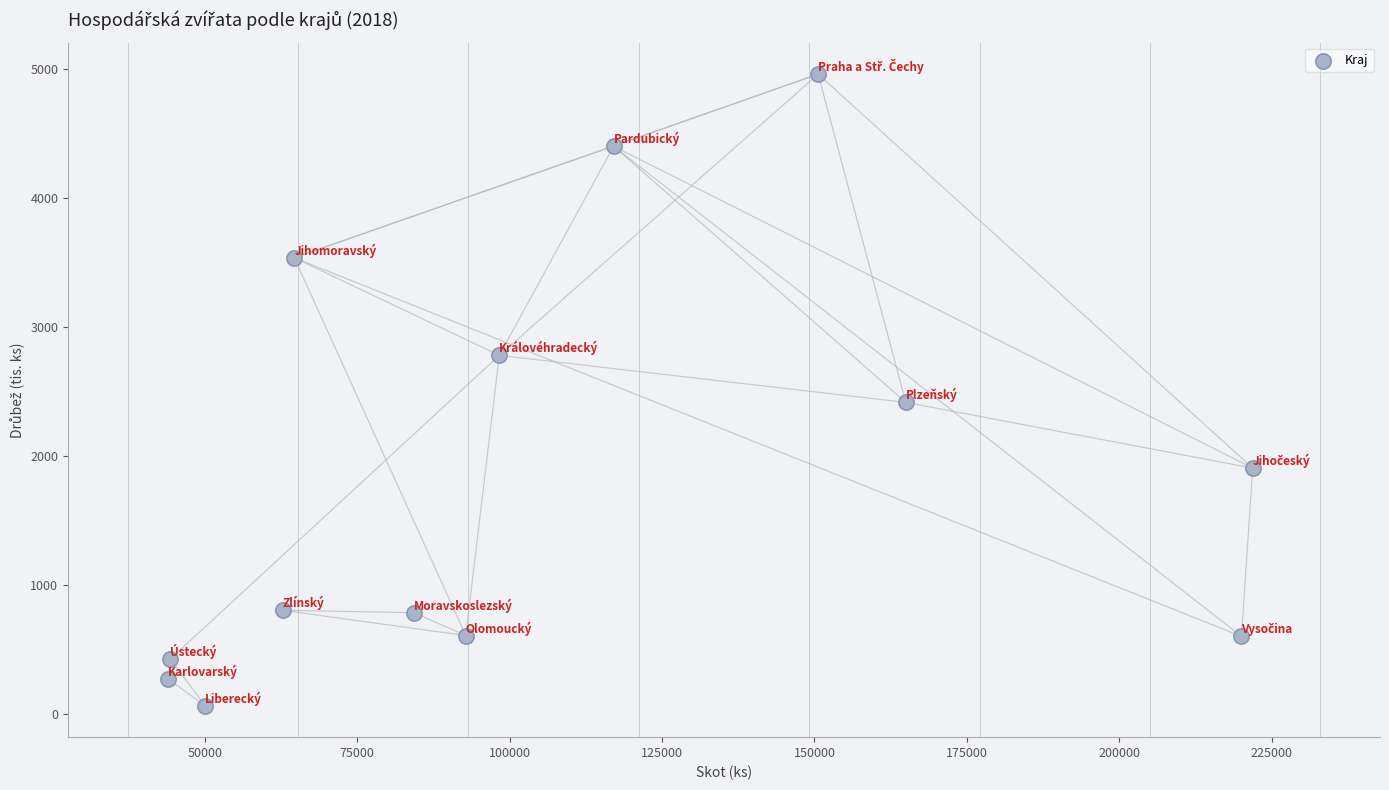

What Y value in the scatter plot is closest to 2513?

2416.4